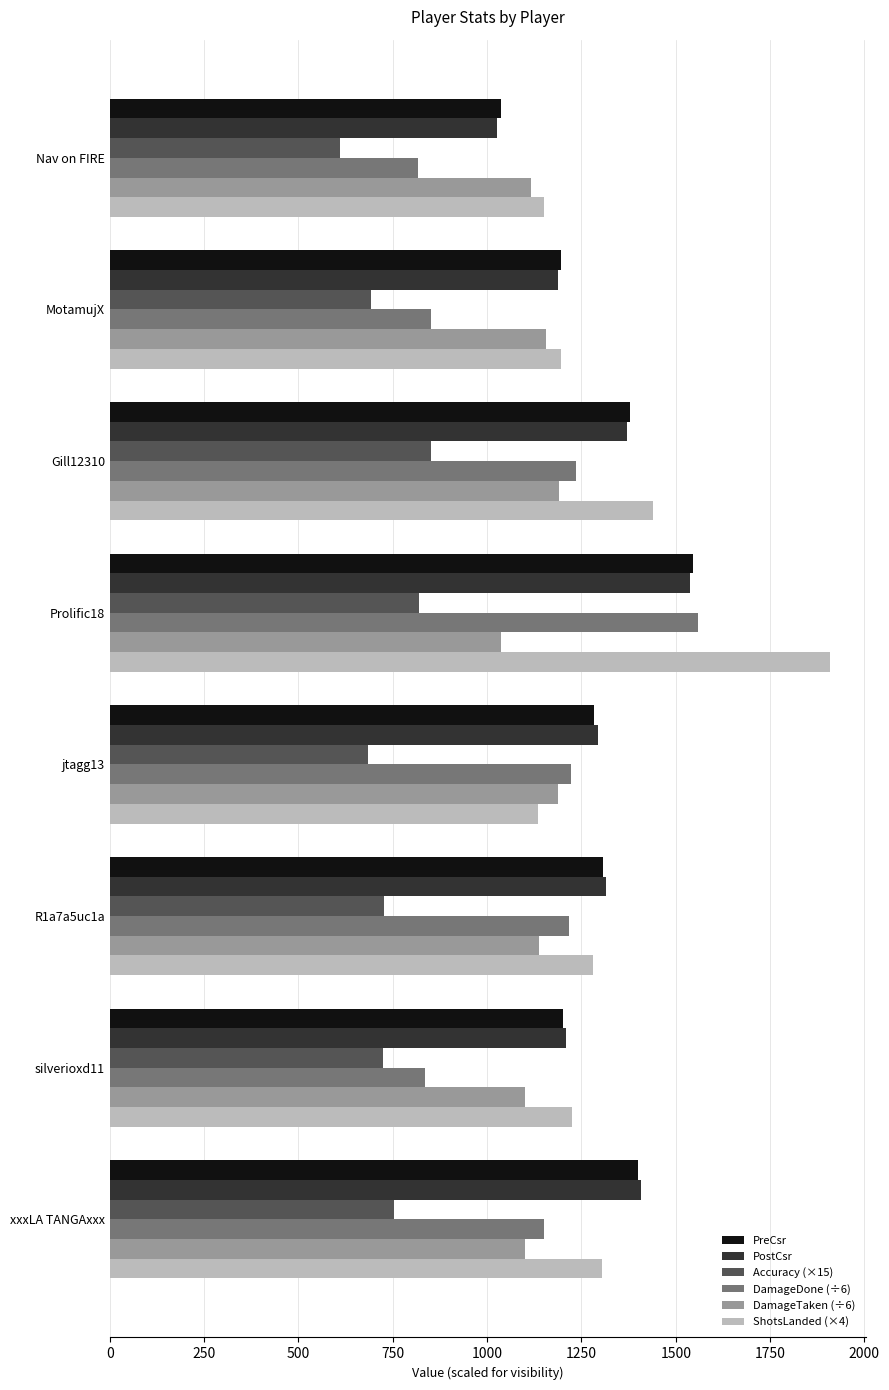

What is the sum of the DamageTaken (÷6) values at jtagg13 and Gill12310?

2379.5